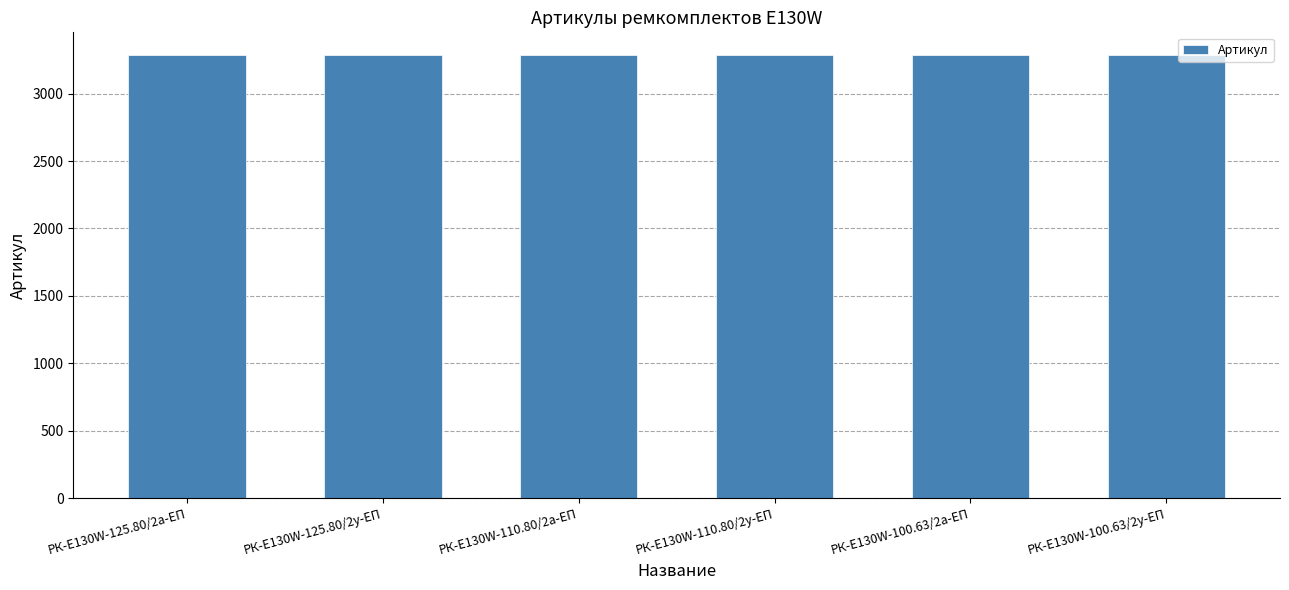

What is the label of the 2nd bar from the right?

РК-E130W-100.63/2а-ЕП